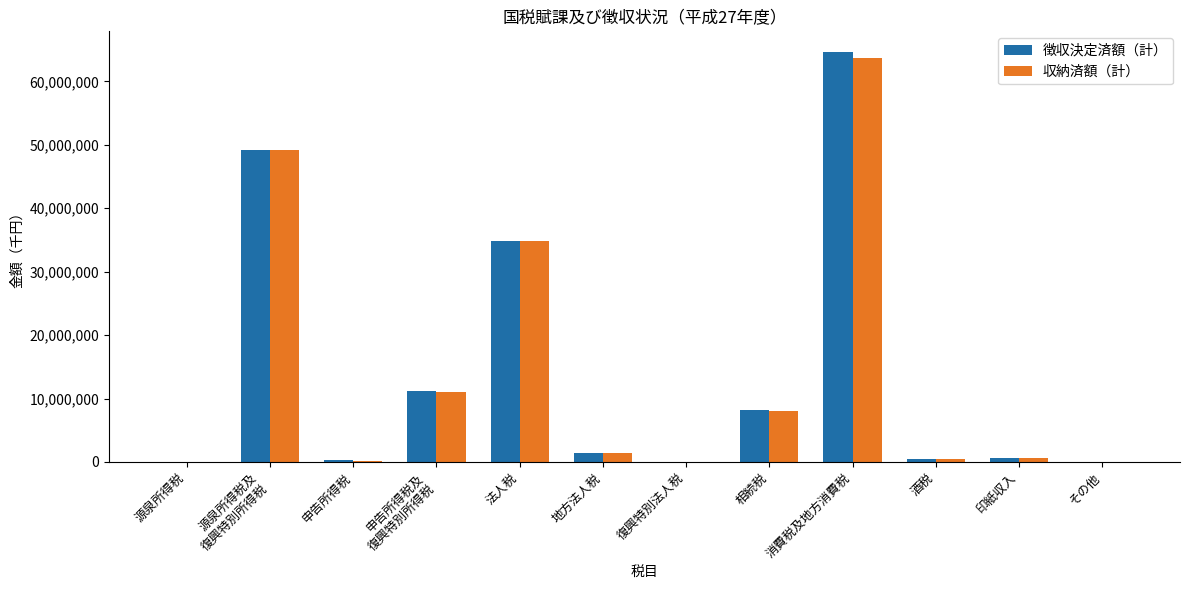

What is the sum of all 収納済額（計） values?

169595043